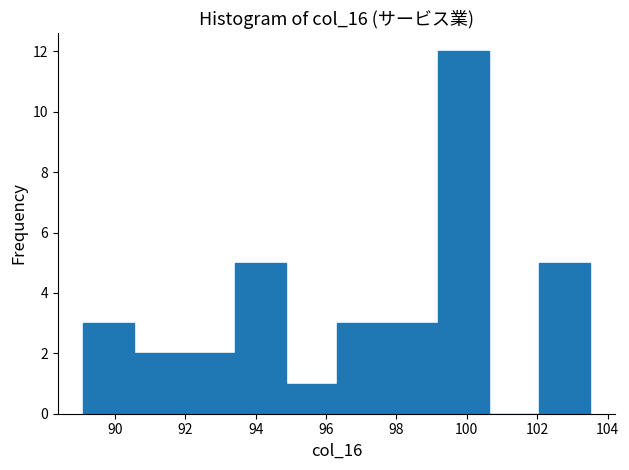

Reading left to right, transcribe this chart: for each bar, give the range it covers on the x-axis and its height. Neither the bar edges nor the heights are printed on the chart, so give them approximately, as read against the axes.

89.10 to 90.54: 3
90.54 to 91.98: 2
91.98 to 93.42: 2
93.42 to 94.86: 5
94.86 to 96.30: 1
96.30 to 97.74: 3
97.74 to 99.18: 3
99.18 to 100.62: 12
100.62 to 102.06: 0
102.06 to 103.50: 5